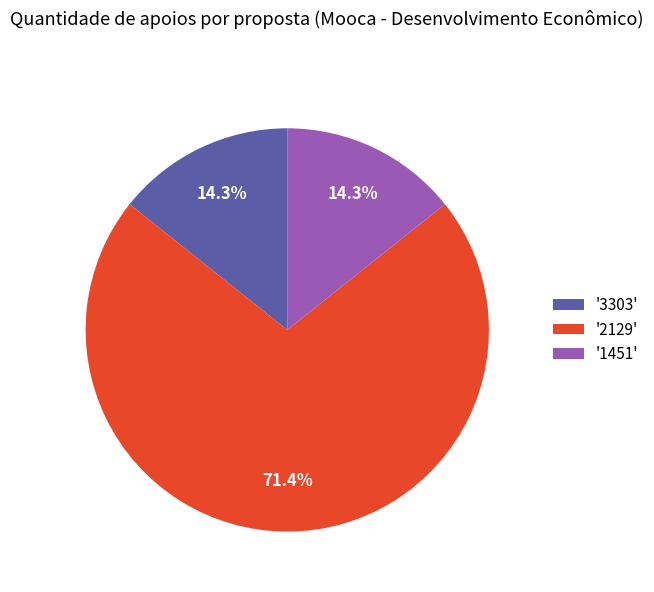

Which category accounts for the majority?

'2129'